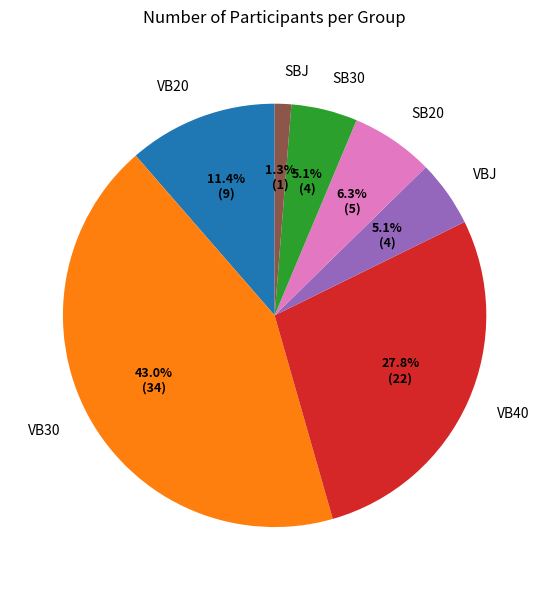

How much of the chart is everything except VB40?

72.2%